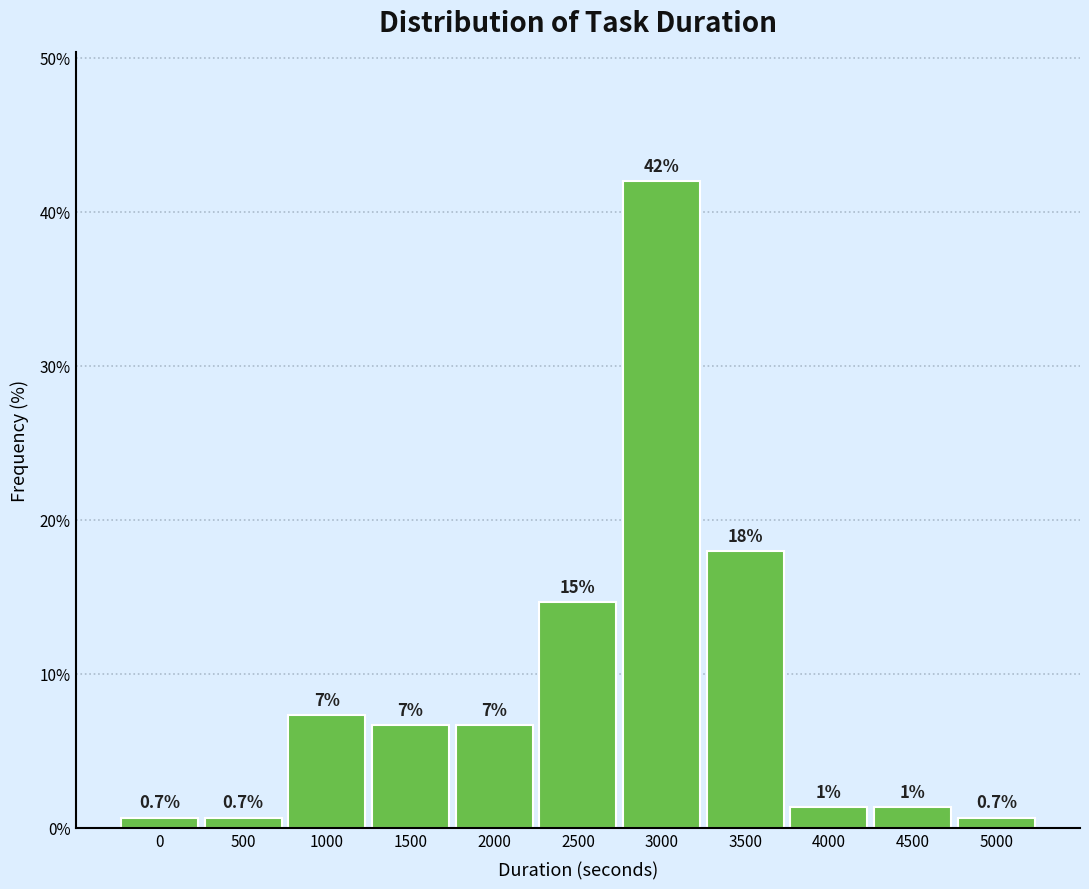

How many bars are there in total?

11